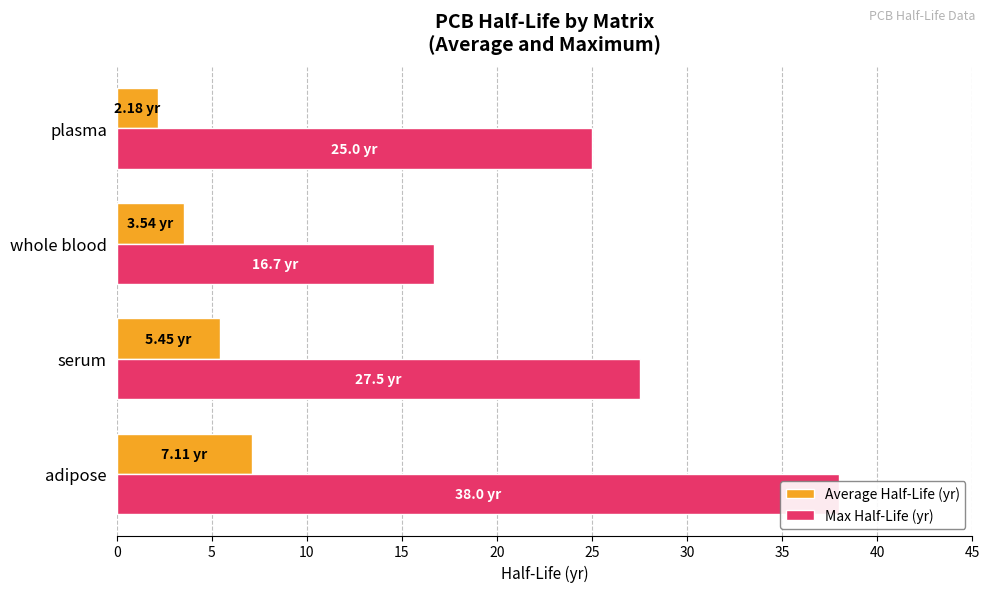

Are the bars grouped side by side (vs. stacked)?

Yes